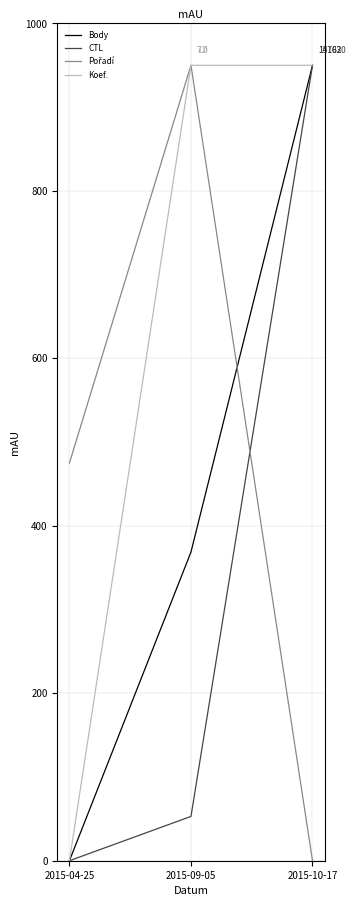

What is the approximate value of Koef. at 2015-10-17?

950.0